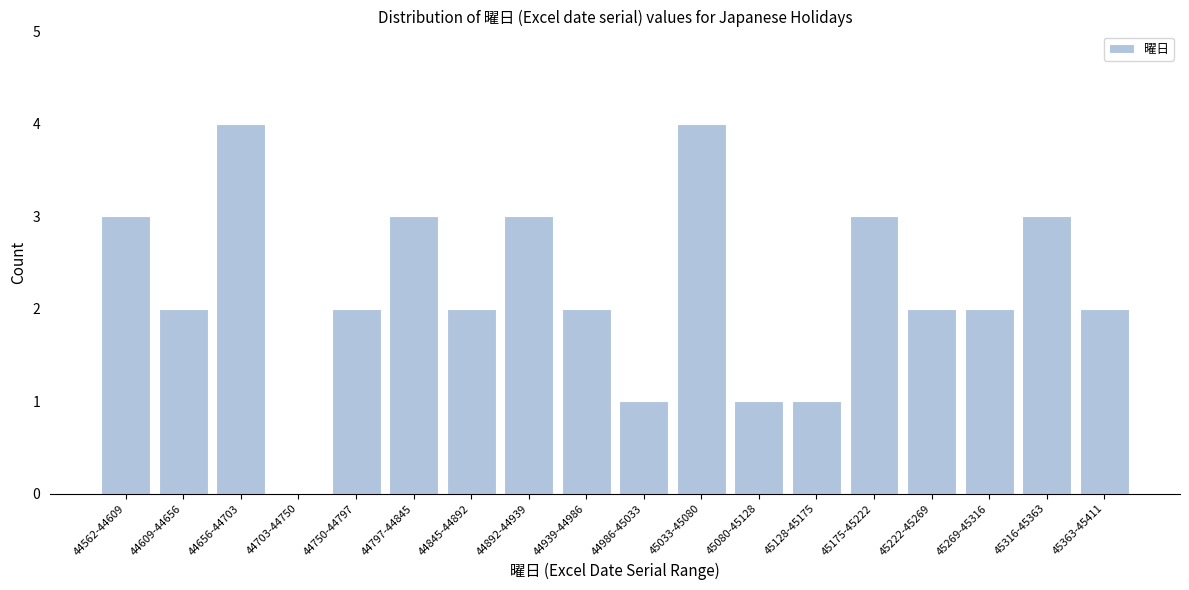

Reading left to right, extract all data points from this chart.

44562-44609=3	44609-44656=2	44656-44703=4	44703-44750=0	44750-44797=2	44797-44845=3	44845-44892=2	44892-44939=3	44939-44986=2	44986-45033=1	45033-45080=4	45080-45128=1	45128-45175=1	45175-45222=3	45222-45269=2	45269-45316=2	45316-45363=3	45363-45411=2